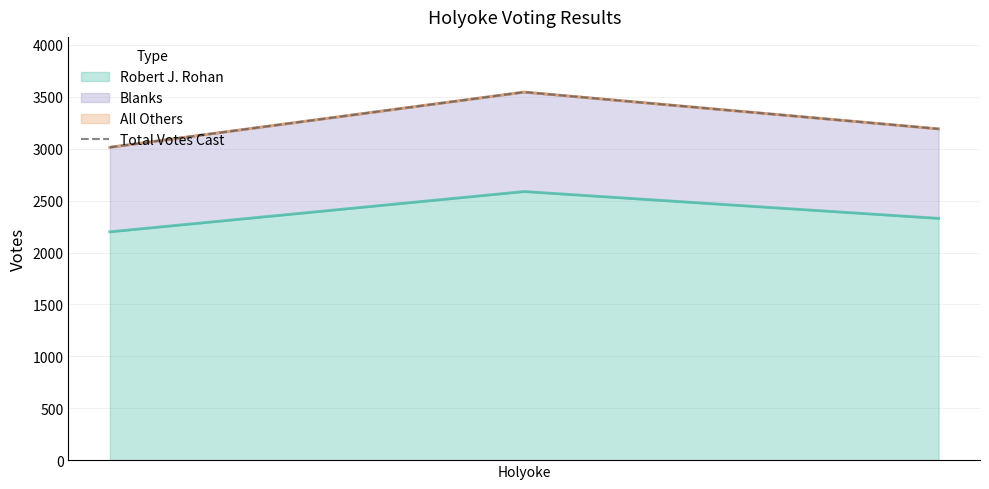

How many values exceed 3191?

2